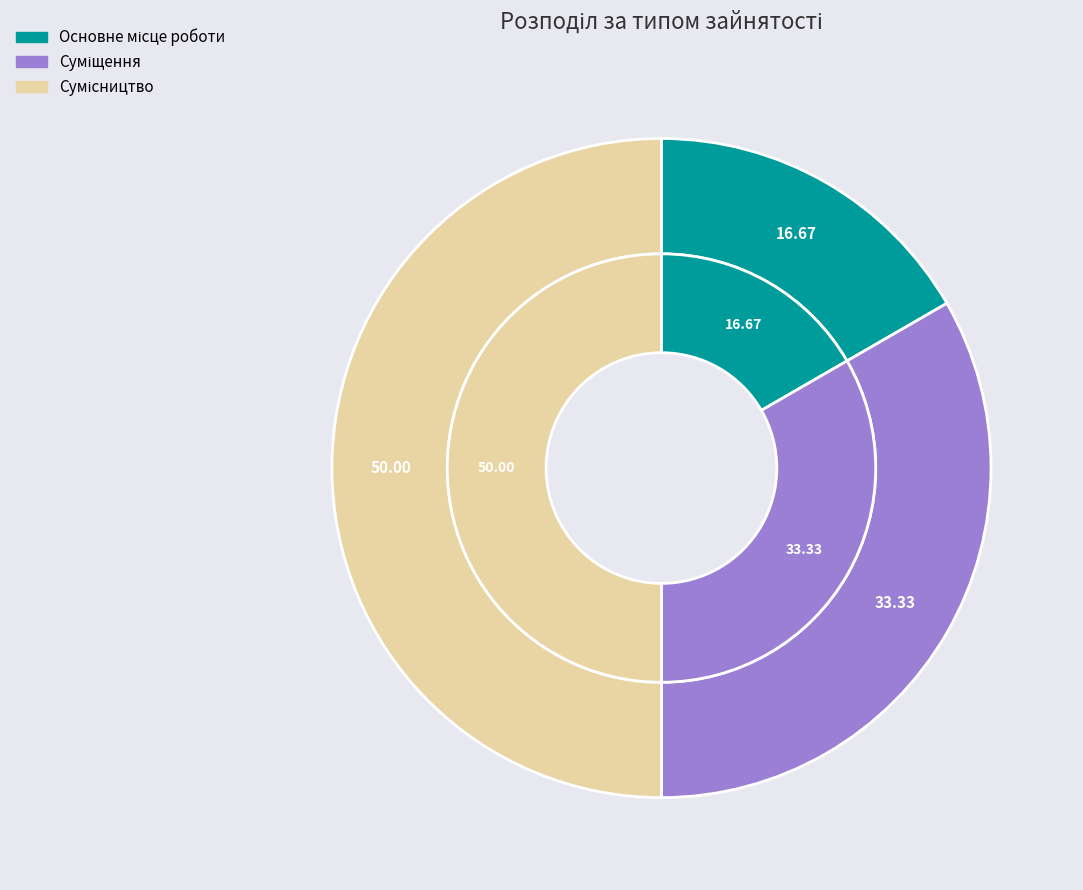

Which category has the biggest portion of the pie?

Сумісництво